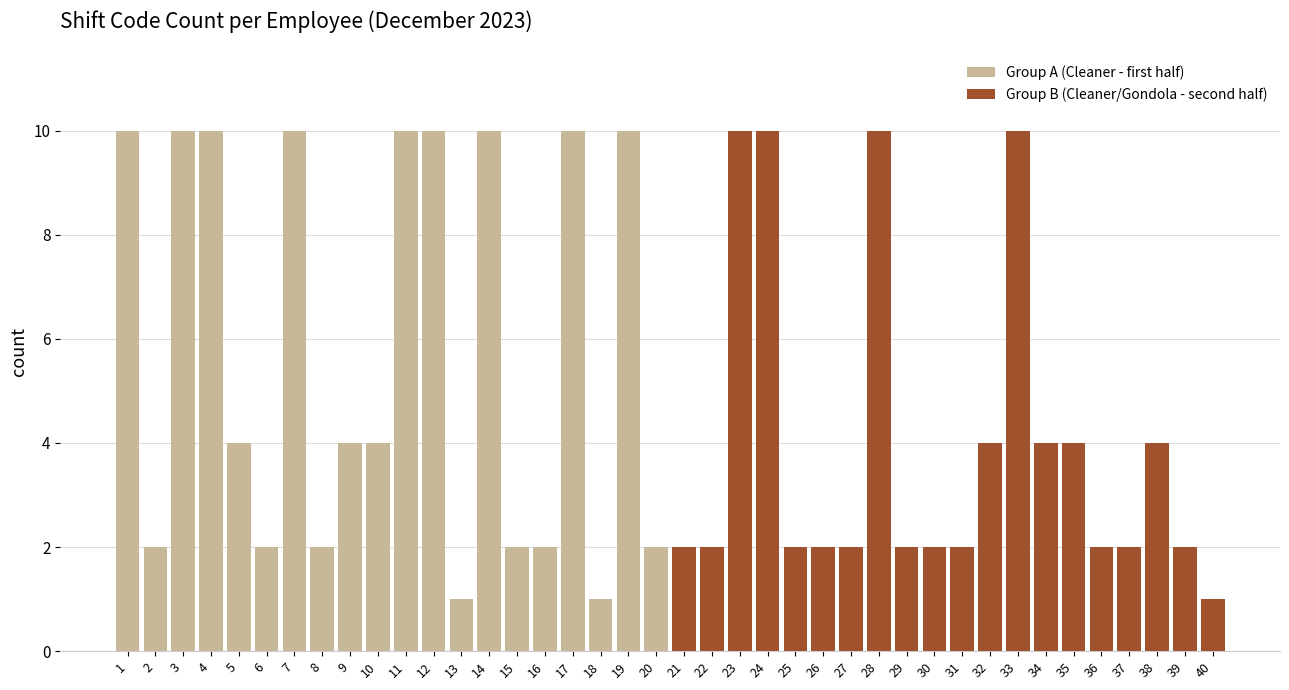

Reading left to right, transcribe all the data shown in this chart.

Group A (Cleaner - first half): 10	2	10	10	4	2	10	2	4	4	10	10	1	10	2	2	10	1	10	2
Group B (Cleaner/Gondola - second half): 2	2	10	10	2	2	2	10	2	2	2	4	10	4	4	2	2	4	2	1